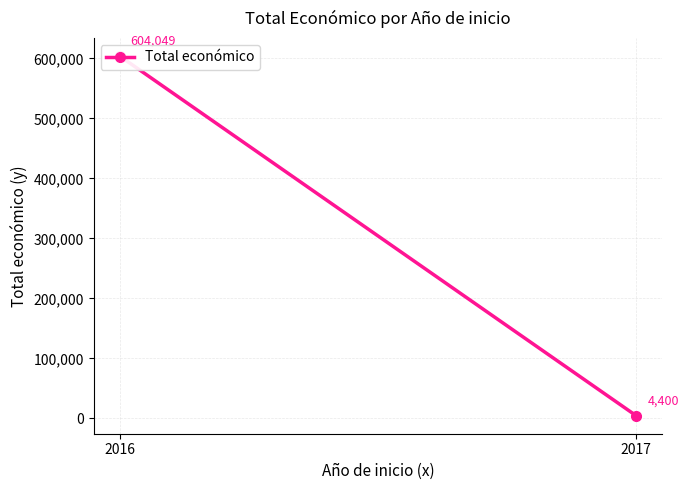

What is the difference between the maximum and minimum values?

599649